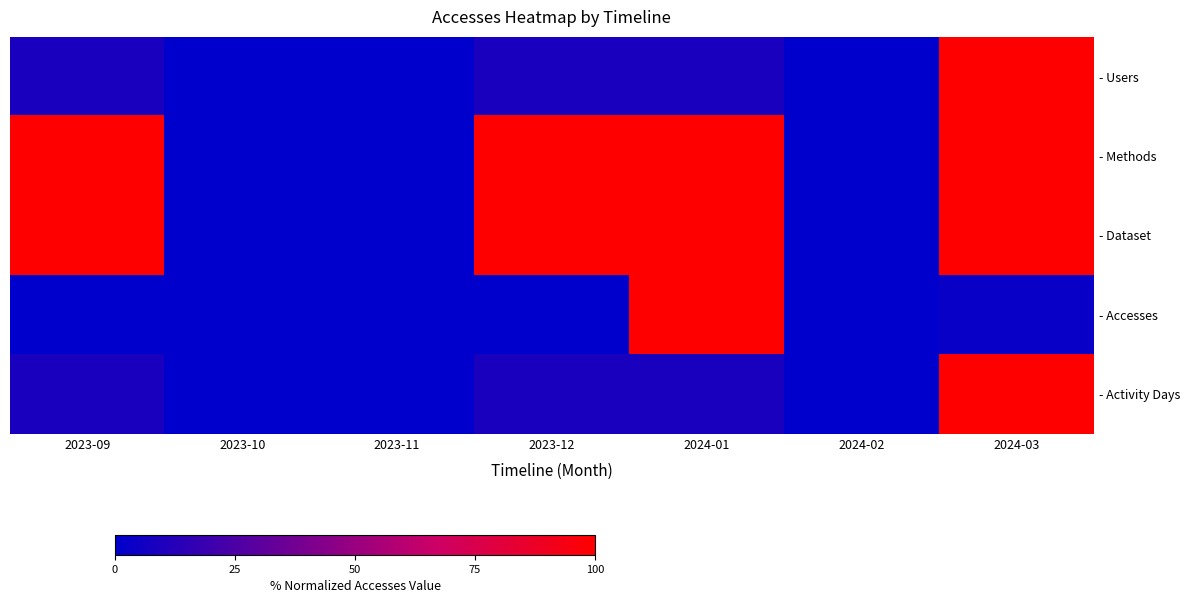

Reading left to right, list all the values displayed in this chart.

- Users: 2023-09=8.3	2023-10=0.0	2023-11=0.0	2023-12=8.3	2024-01=8.3	2024-02=0.0	2024-03=100.0
- Methods: 2023-09=100.0	2023-10=0.0	2023-11=0.0	2023-12=100.0	2024-01=100.0	2024-02=0.0	2024-03=100.0
- Dataset: 2023-09=100.0	2023-10=0.0	2023-11=0.0	2023-12=100.0	2024-01=100.0	2024-02=0.0	2024-03=100.0
- Accesses: 2023-09=0.1	2023-10=0.0	2023-11=0.0	2023-12=0.1	2024-01=100.0	2024-02=0.0	2024-03=3.0
- Activity Days: 2023-09=8.3	2023-10=0.0	2023-11=0.0	2023-12=8.3	2024-01=8.3	2024-02=0.0	2024-03=100.0